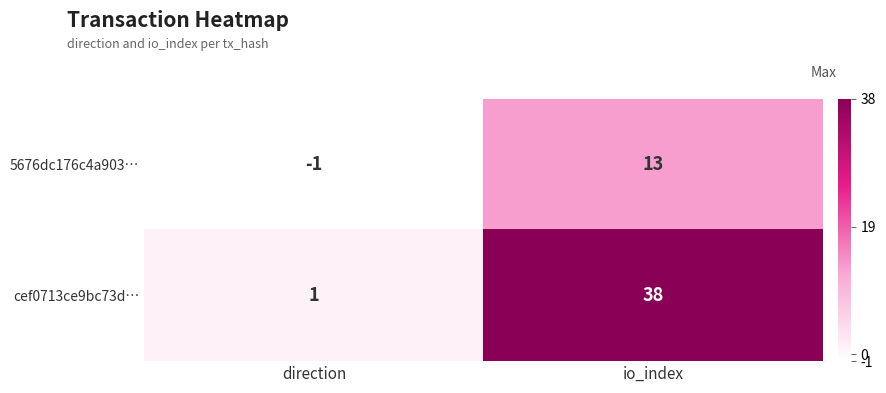

Reading left to right, extract all data points from this chart.

5676dc176c4a903…: -1	13
cef0713ce9bc73d…: 1	38